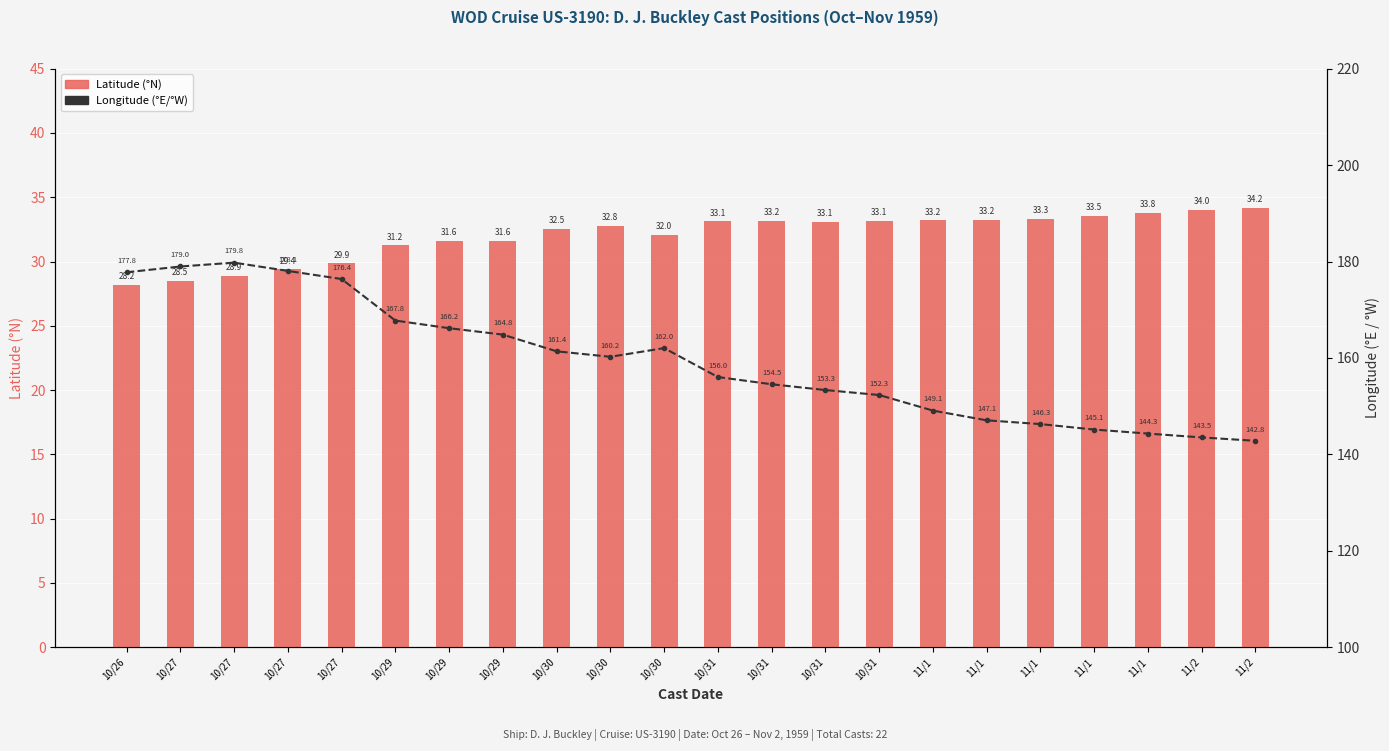

How many data points does each series have?

22